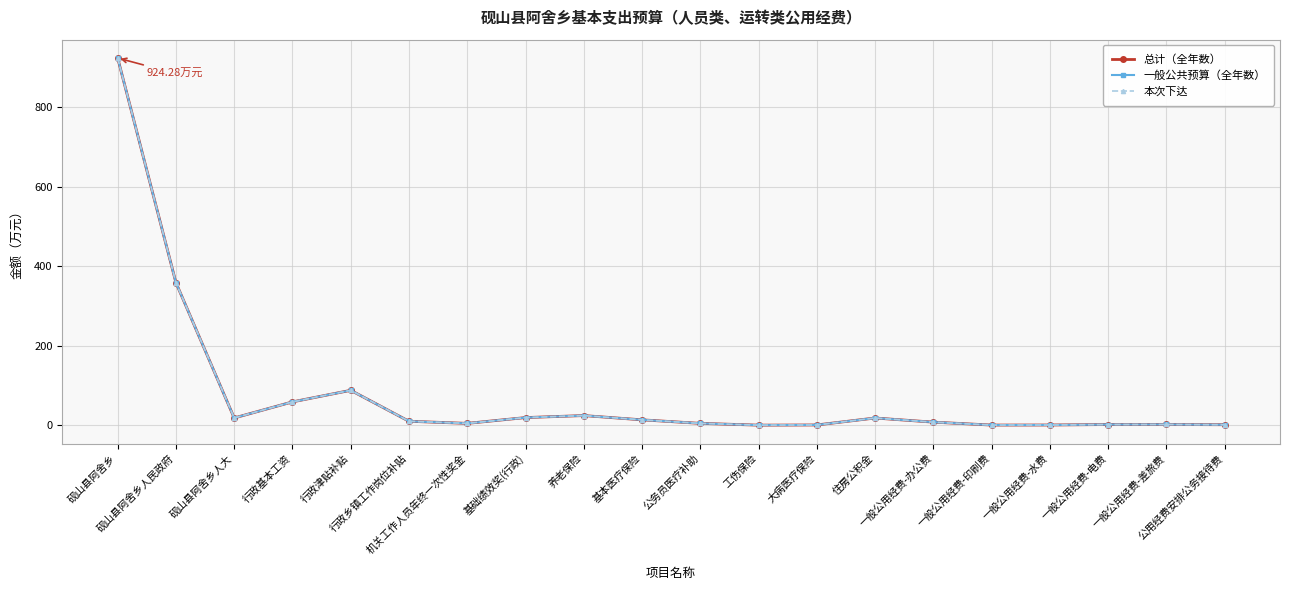

Is this an area chart (filled region under the line)?

No